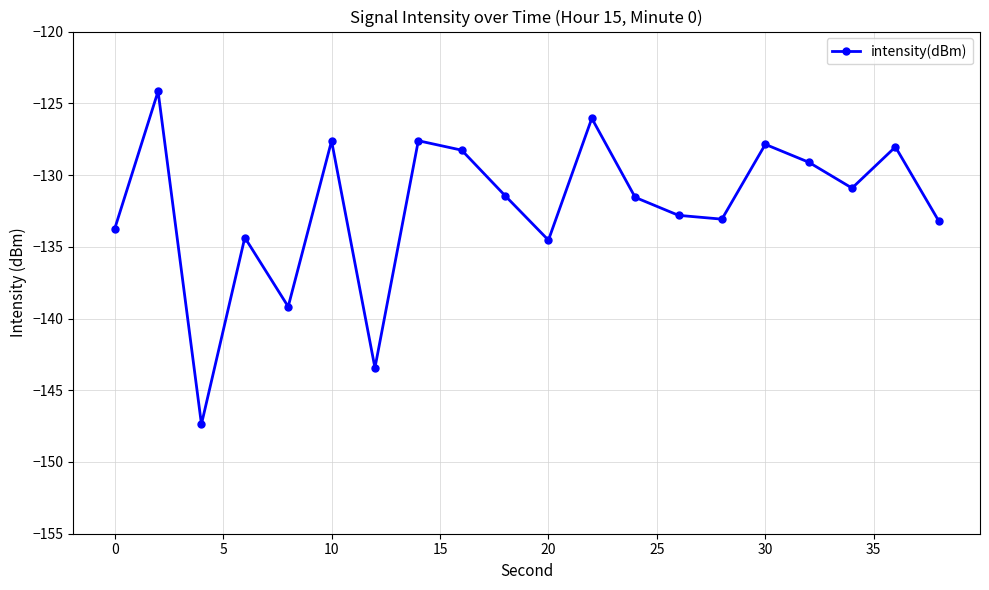

What is the sum of all values?

-2644.3